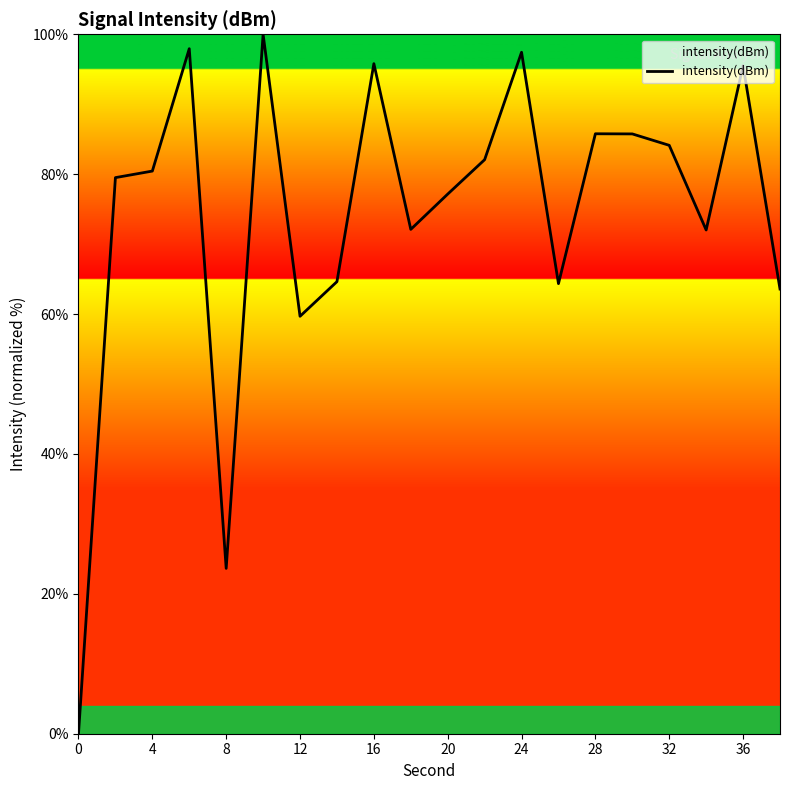

What is the maximum value shown in the chart?

100.0